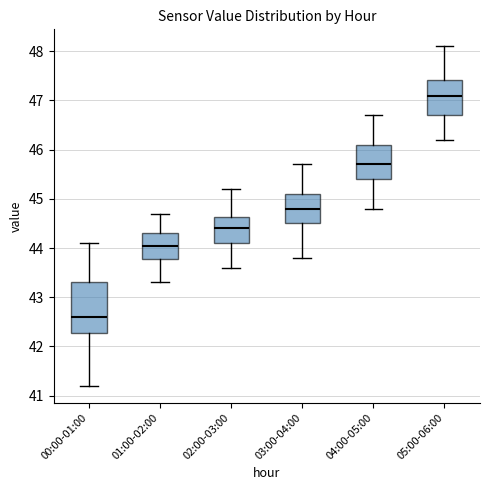

Reading left to right, read every box against the y-axis: the position of its median line, the range the box covers, and the ends of its whiskers. The values are not printed on the chart, so give them approximately, as read against the axis.

00:00-01:00: median 42.6, box 42.3 to 43.3, whiskers 41.2 to 44.1
01:00-02:00: median 44.1, box 43.8 to 44.3, whiskers 43.3 to 44.7
02:00-03:00: median 44.4, box 44.1 to 44.6, whiskers 43.6 to 45.2
03:00-04:00: median 44.8, box 44.5 to 45.1, whiskers 43.8 to 45.7
04:00-05:00: median 45.7, box 45.4 to 46.1, whiskers 44.8 to 46.7
05:00-06:00: median 47.1, box 46.7 to 47.4, whiskers 46.2 to 48.1